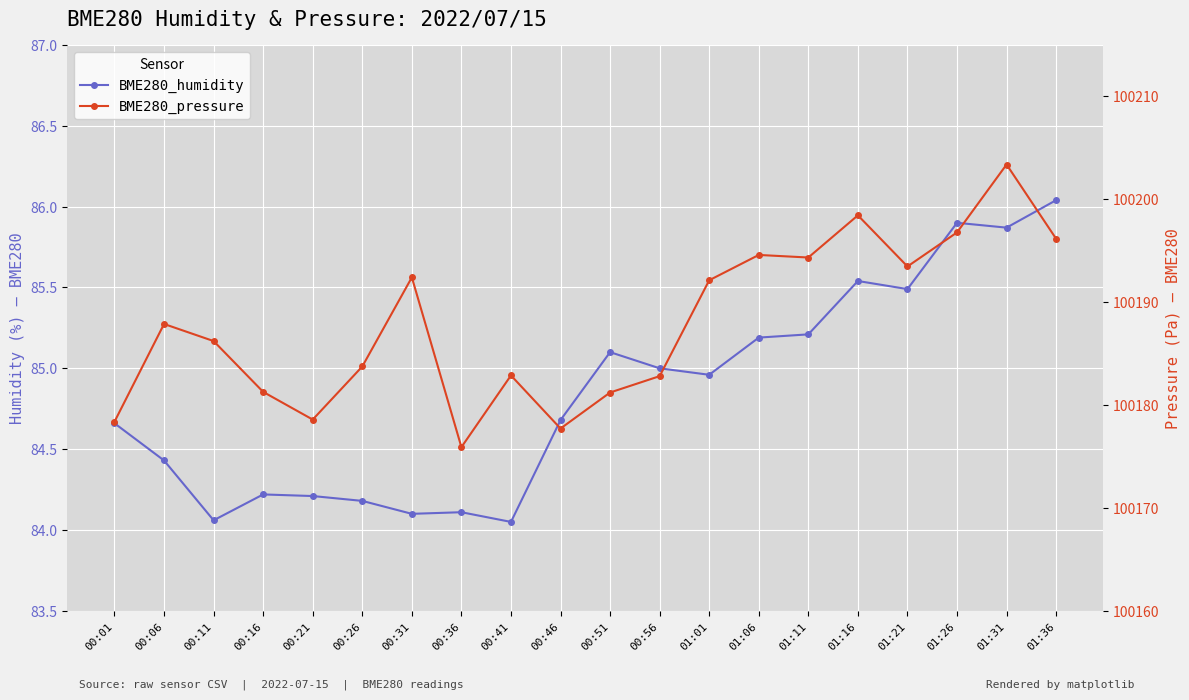

At which category does BME280_pressure reach its first local valley?

00:21